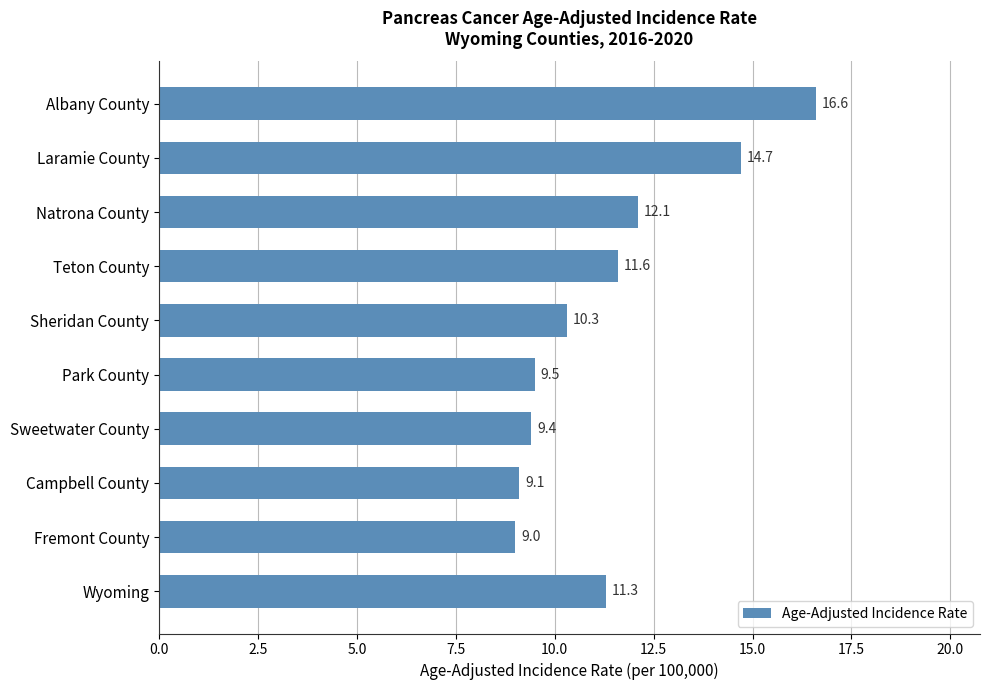

The value at Sweetwater County is 9.4. True or false?

True